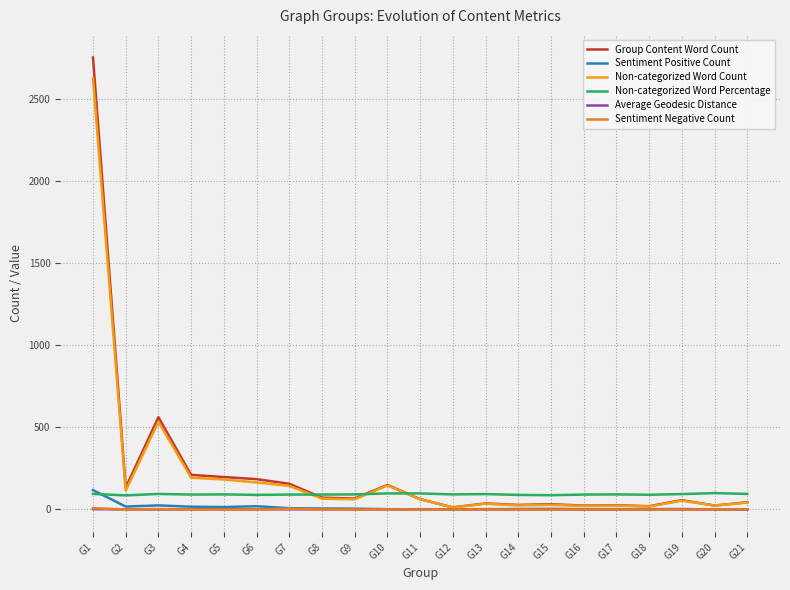

At how many categories does at least one series exceed 2364?

1